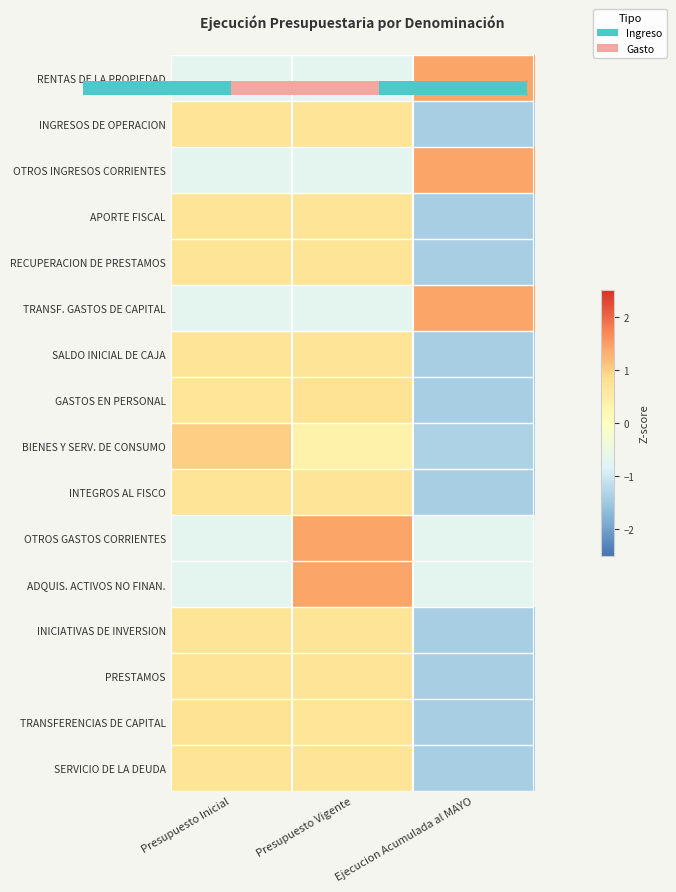

What is the total value across all series at Presupuesto Inicial?

4.6